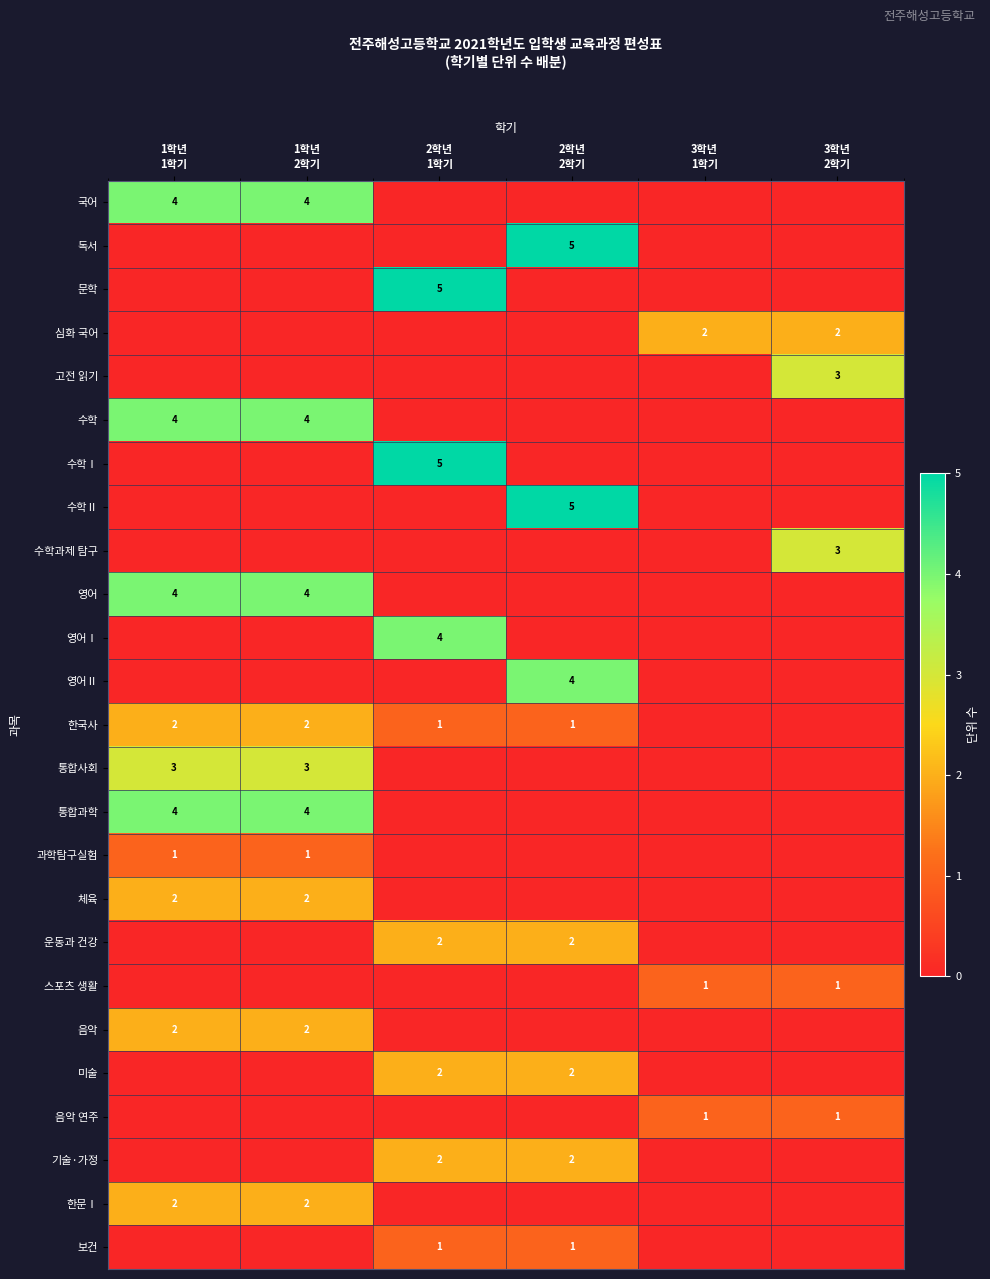

How many values in the 한국사 series exceed 1?

2